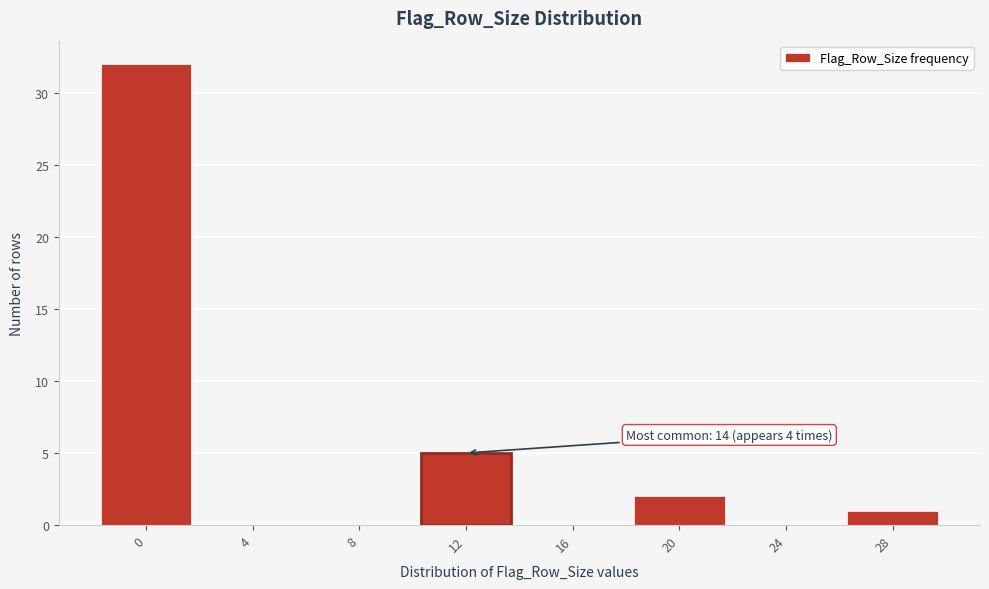

Reading right to left, extract all data points from this chart.

28=1	24=0	20=2	16=0	12=5	8=0	4=0	0=32